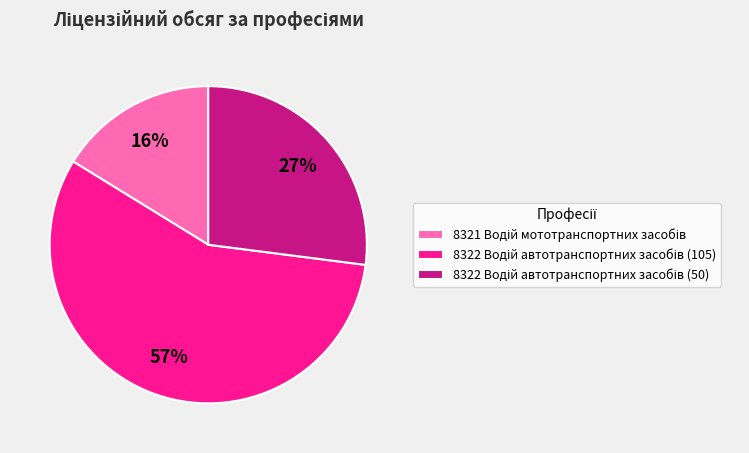

To the nearest percent, what is the difference between the largest and smallest slice percentages?

41%